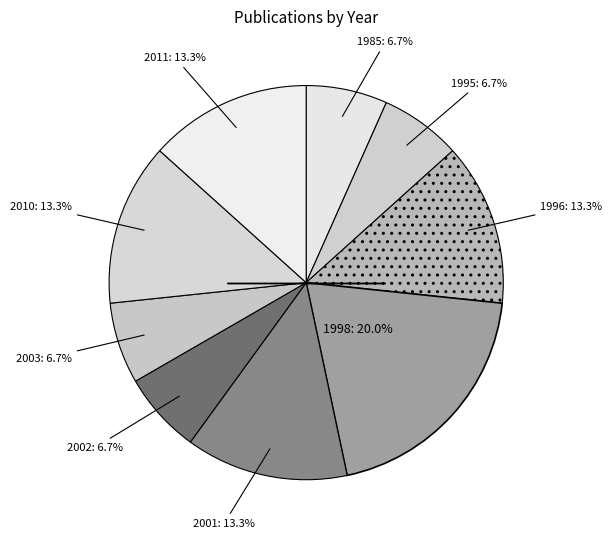

Is there a majority slice in this chart?

No